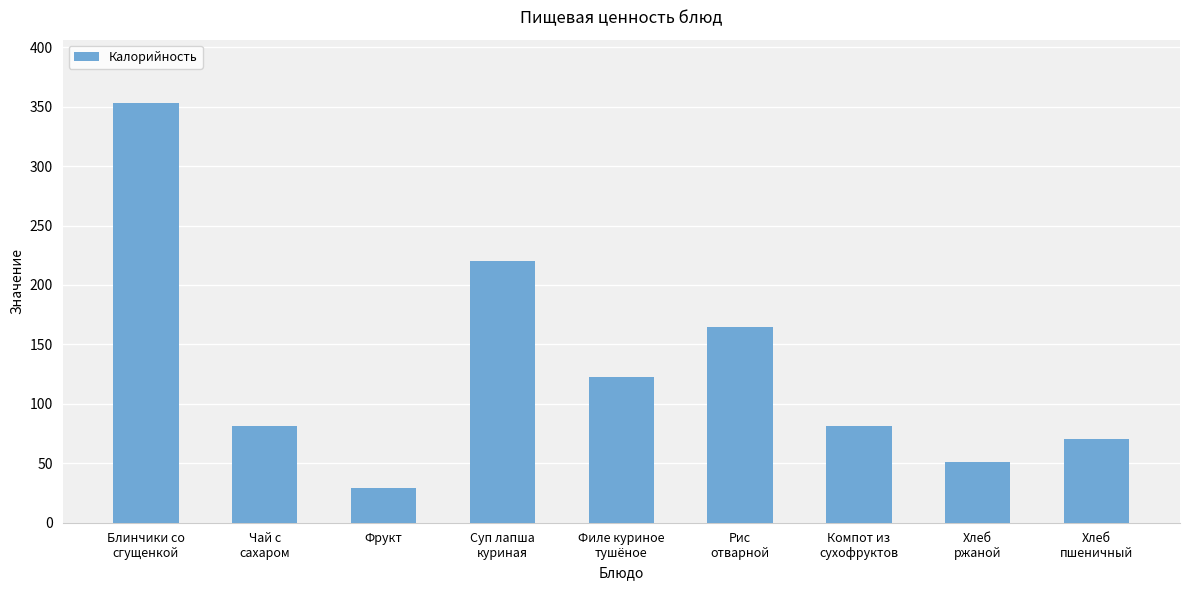

Reading left to right, what are all the values shown in this chart?

Блинчики со
сгущенкой=353.3	Чай с
сахаром=81.2	Фрукт=29.5	Суп лапша
куриная=220.4	Филе куриное
тушёное=122.5	Рис
отварной=164.9	Компот из
сухофруктов=81.2	Хлеб
ржаной=51.2	Хлеб
пшеничный=70.1